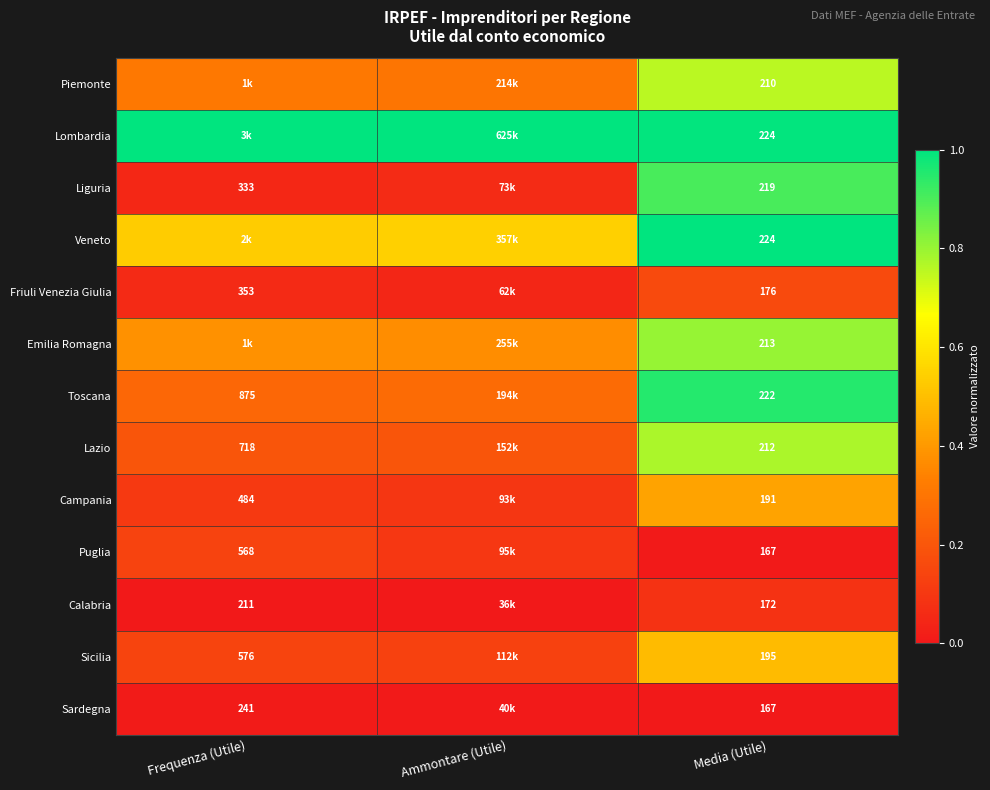

Is the value of Lazio at Frequenza (Utile) greater than the value of Sardegna at Media (Utile)?

Yes